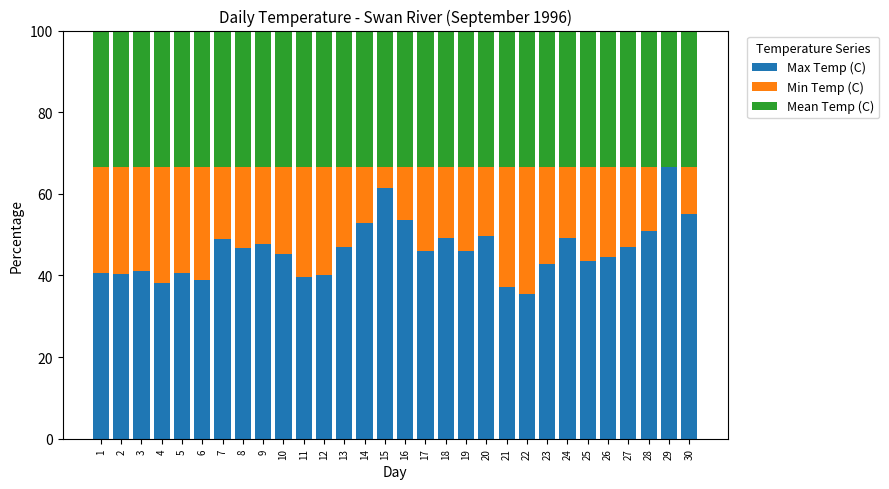

The Max Temp (C) series shows 52.3 at 6. True or false?

False